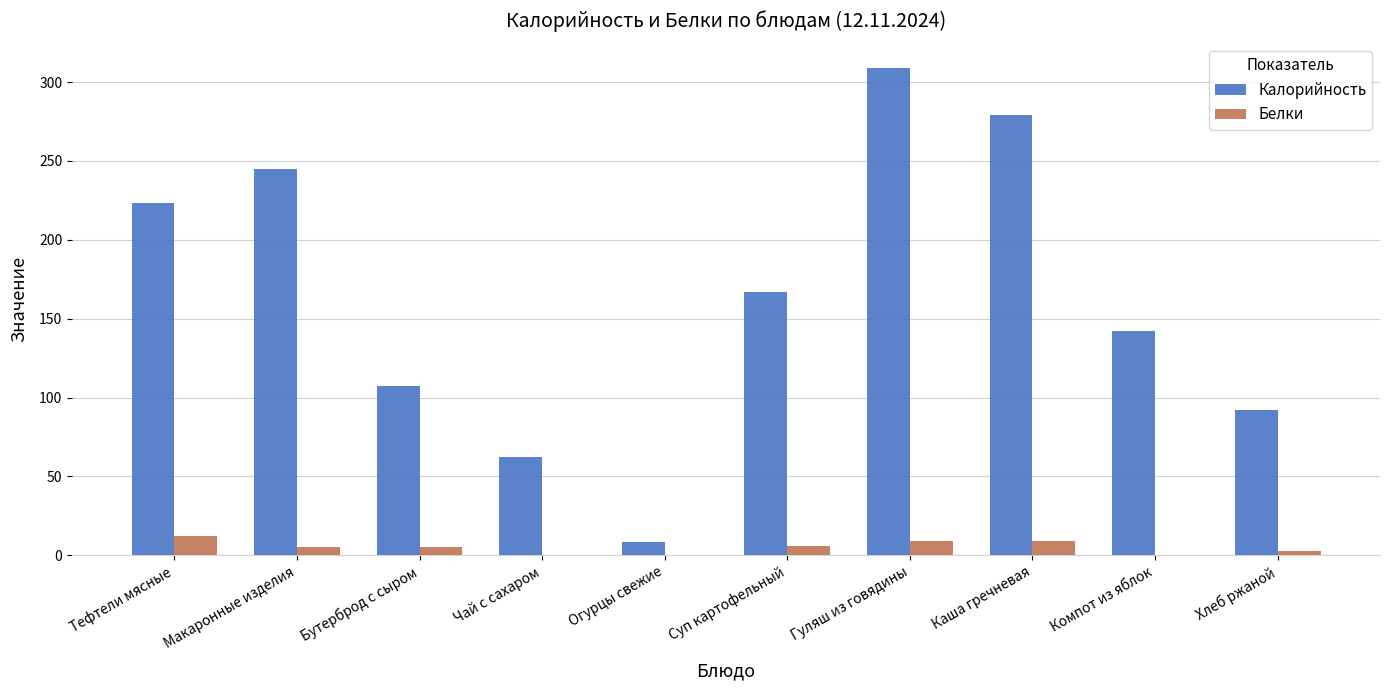

What is the maximum value shown in the chart?

309.0